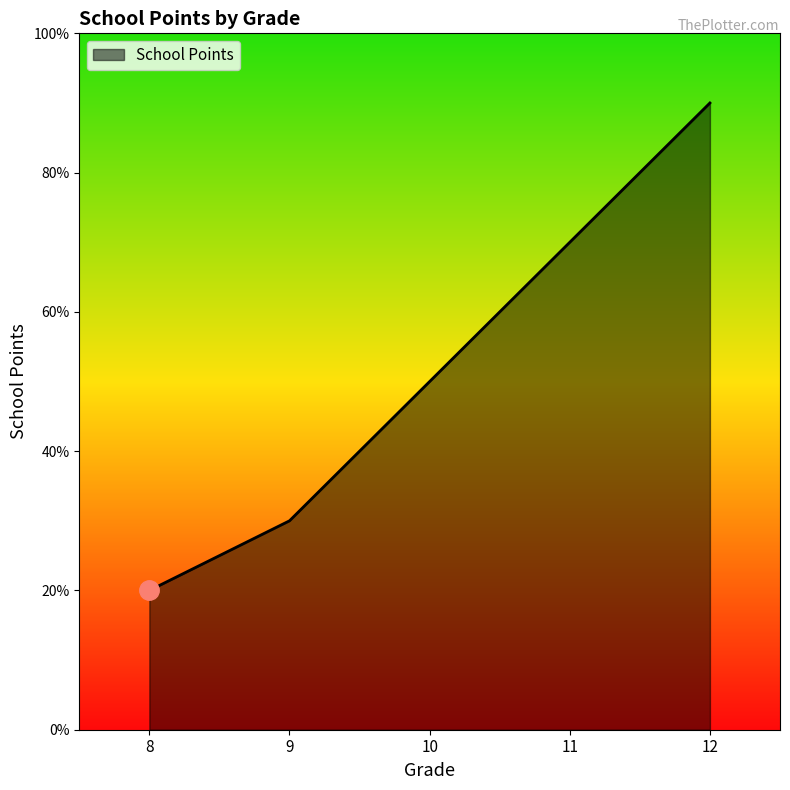

Rank the categories by value from lowest to highest.

8, 9, 10, 11, 12